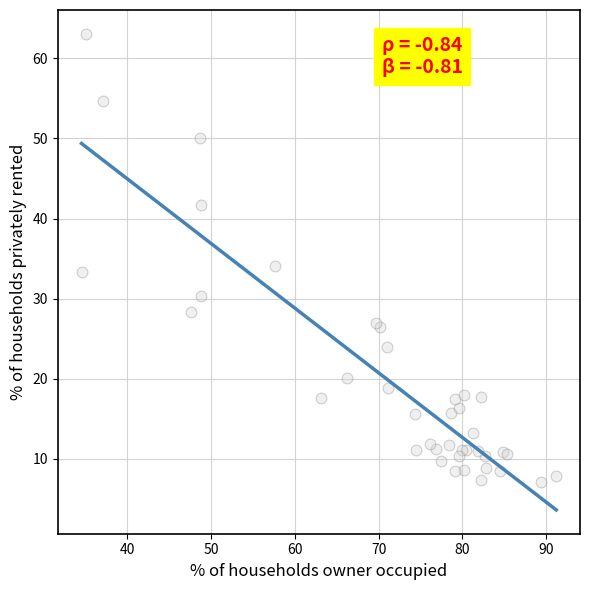

What Y value in the scatter plot is closest to 35?

34.1